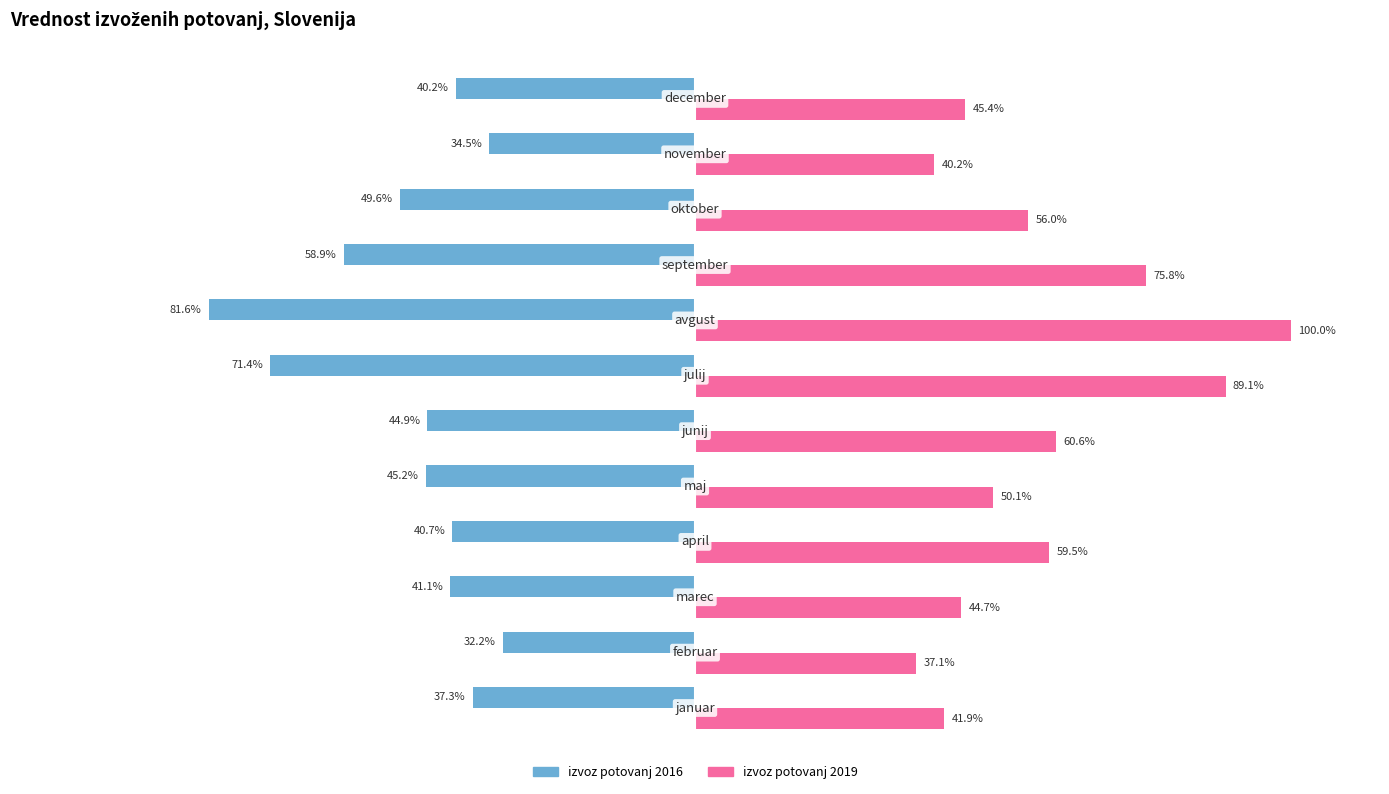

List the series in order of their overall mean, highest first.

izvoz potovanj 2019, izvoz potovanj 2016